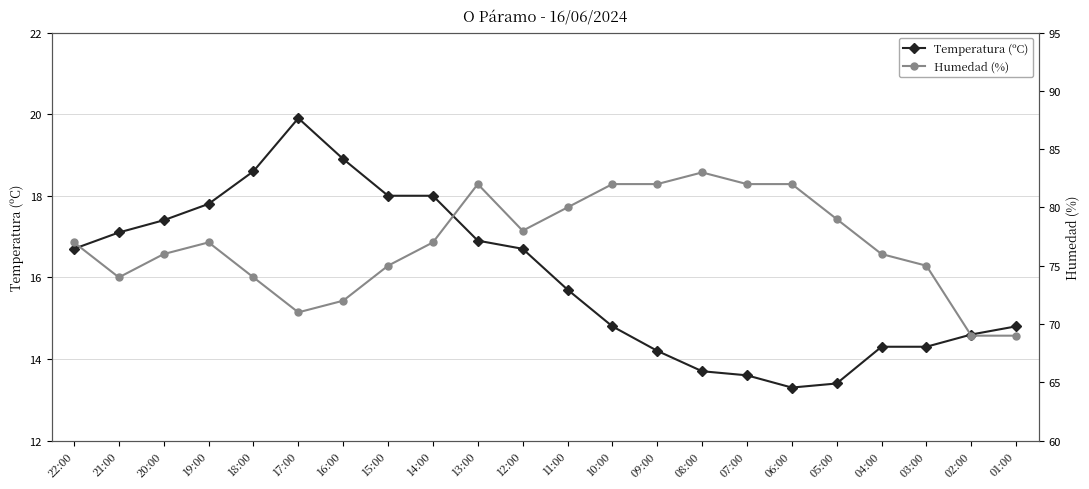

Is it true that Temperatura (ºC) equals 28.8 at 16:00?

False